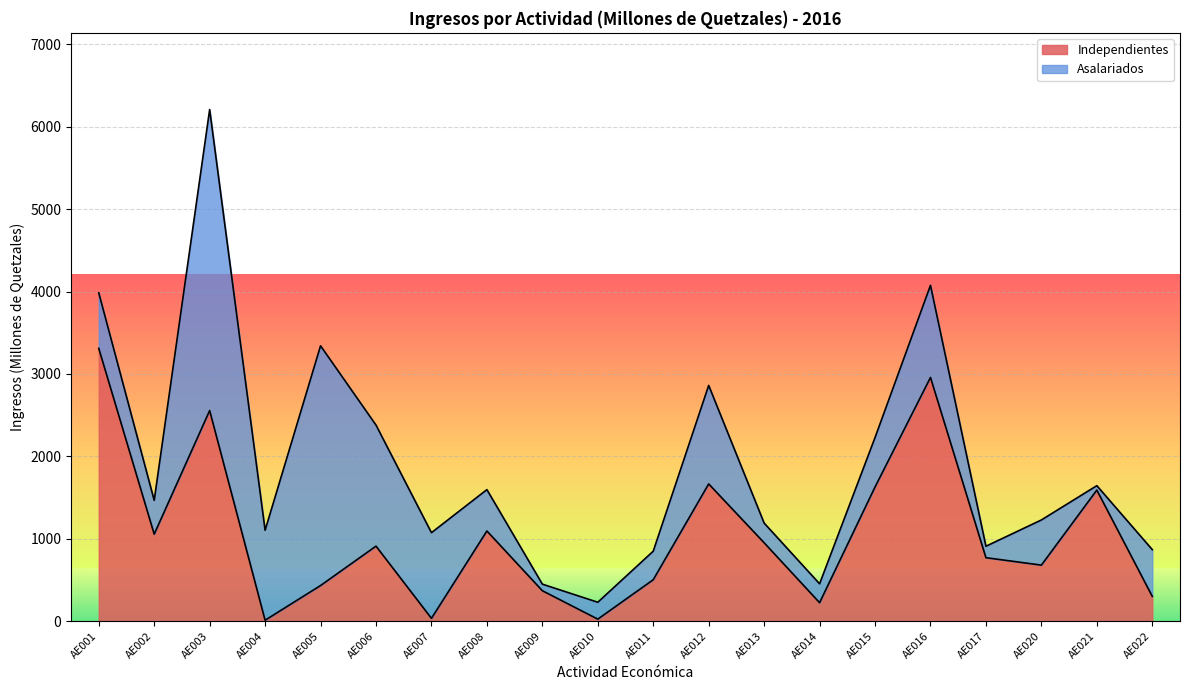

List the labels in order of value, largest first.

AE001, AE016, AE003, AE012, AE015, AE021, AE008, AE002, AE013, AE006, AE017, AE020, AE011, AE005, AE009, AE022, AE014, AE007, AE010, AE004